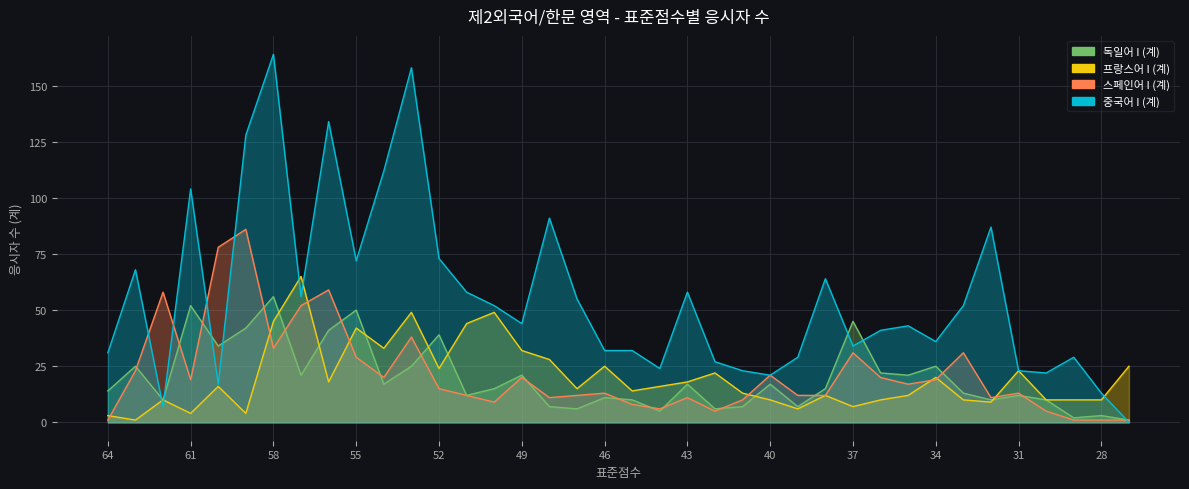

How many times do 중국어 I (계) and 프랑스어 I (계) cross each other?

5